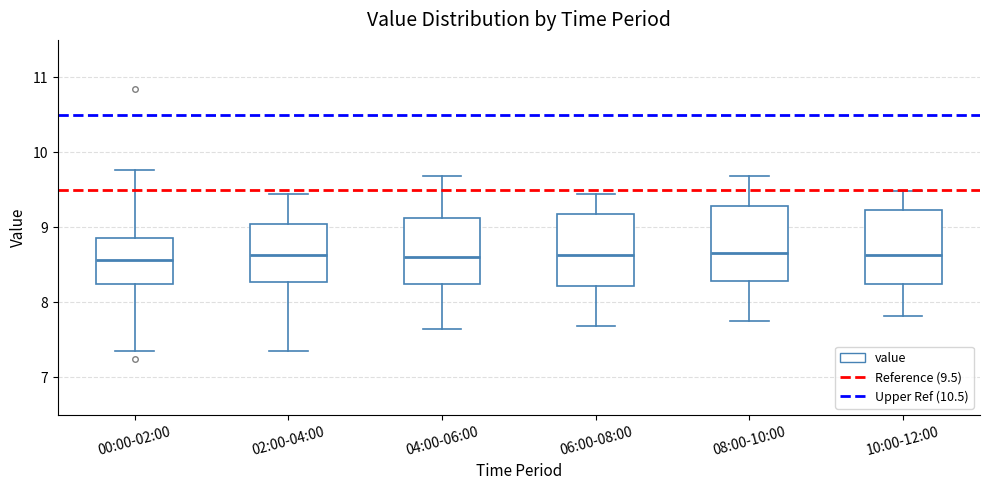

Reading left to right, transcribe this box plot: for each box, give where its median line is, the range the box spans, and where its two whiskers end, as read against the y-axis. The values are not printed on the chart, so give them approximately, as read against the axis.

00:00-02:00: median 8.6, box 8.2 to 8.9, whiskers 7.4 to 9.8
02:00-04:00: median 8.6, box 8.3 to 9.1, whiskers 7.4 to 9.5
04:00-06:00: median 8.6, box 8.2 to 9.1, whiskers 7.7 to 9.7
06:00-08:00: median 8.6, box 8.2 to 9.2, whiskers 7.7 to 9.5
08:00-10:00: median 8.7, box 8.3 to 9.3, whiskers 7.8 to 9.7
10:00-12:00: median 8.6, box 8.2 to 9.2, whiskers 7.8 to 9.5